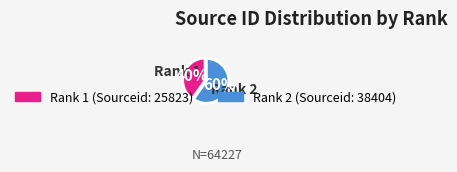

True or false: Rank 1 accounts for 49% of the total.

False